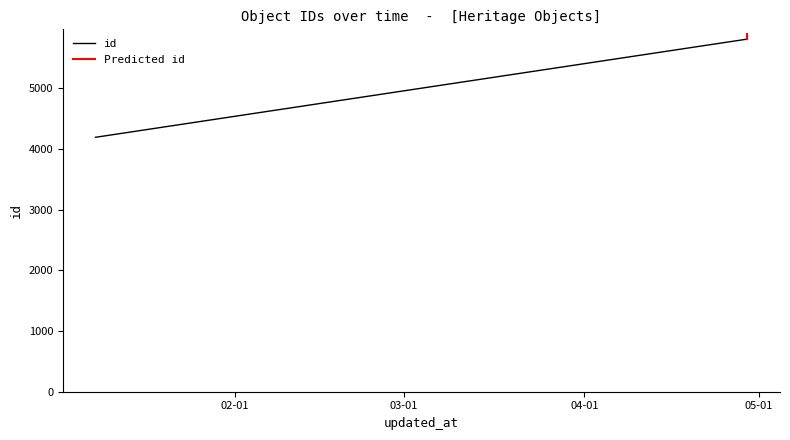

How many lines are shown in the chart?

1